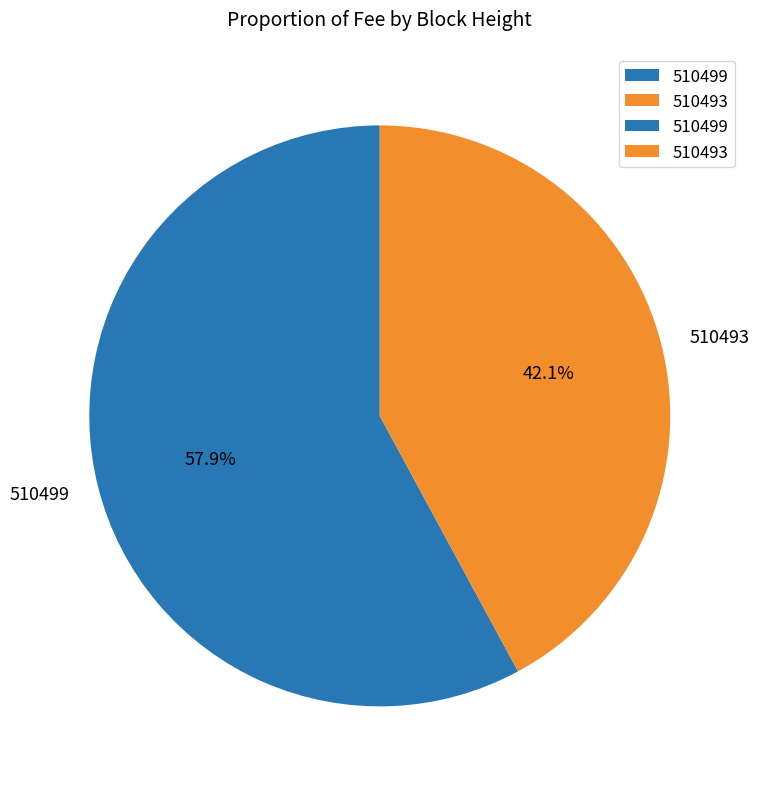

The 510499 slice represents 58% of the pie. True or false?

True